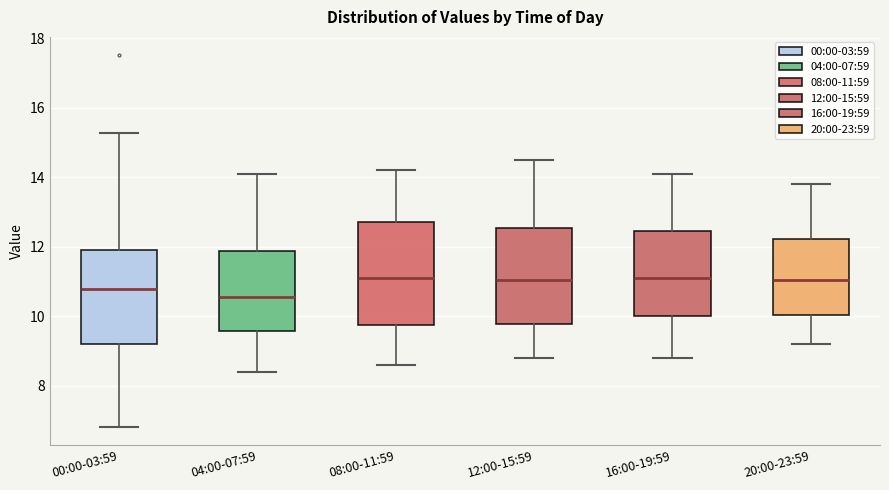

Which box has the lowest median line?

04:00-07:59